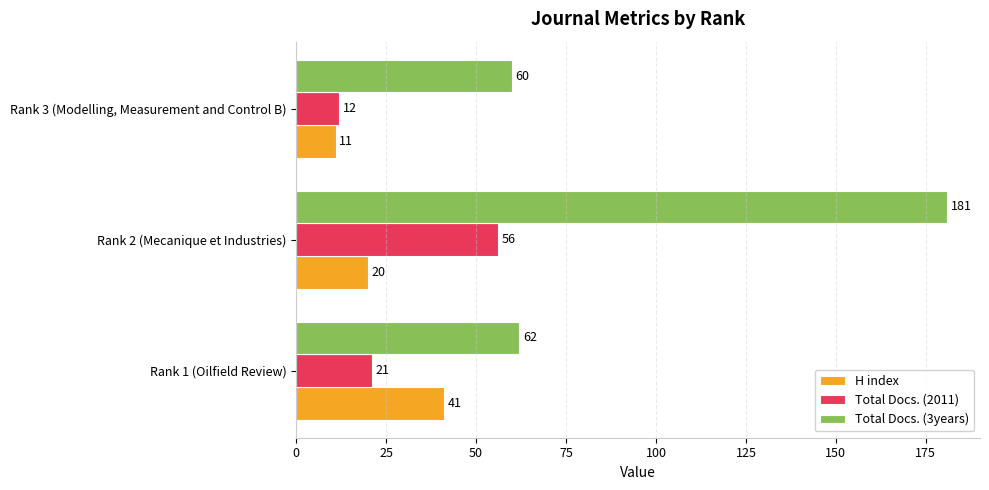

What is the difference between the second highest and minimum values in the Total Docs. (3years) series?

2